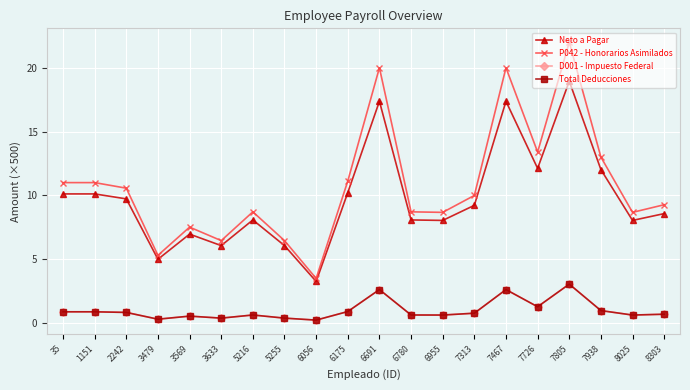

Does the chart have visible grid lines?

Yes